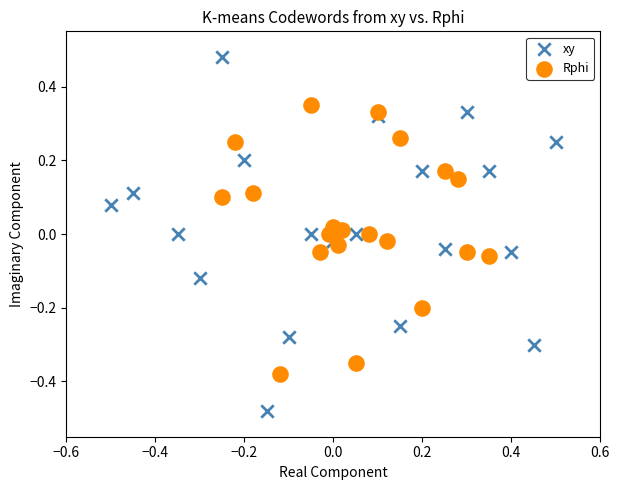

Which series has the largest Y range (max minus min)?

xy